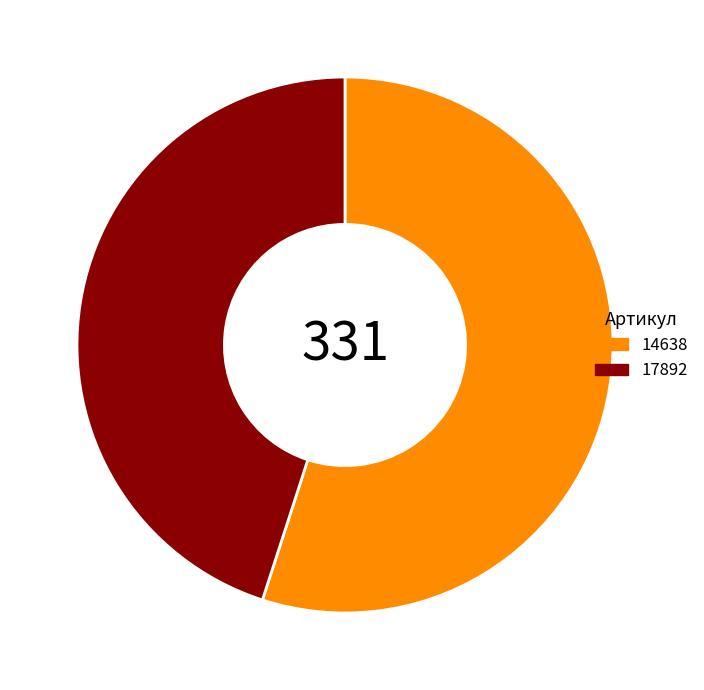

Which category has the biggest portion of the pie?

14638